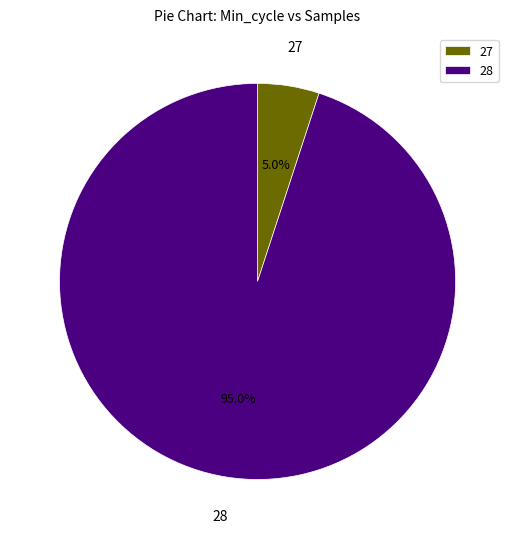

Between 27 and 28, which is larger?

28